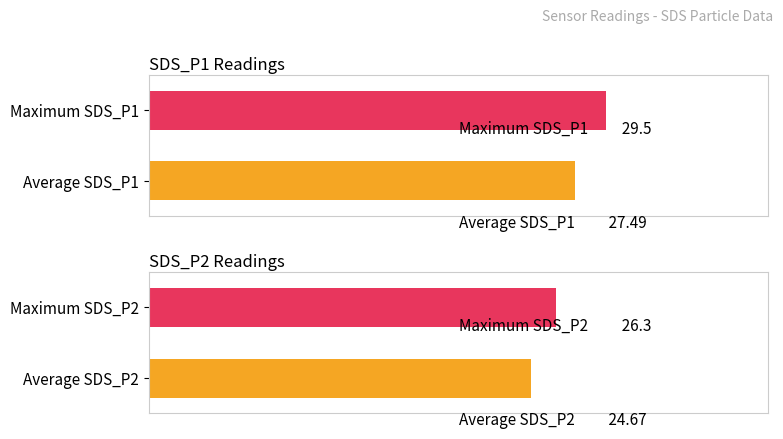

Which series has the widest spread of values?

SDS_P1